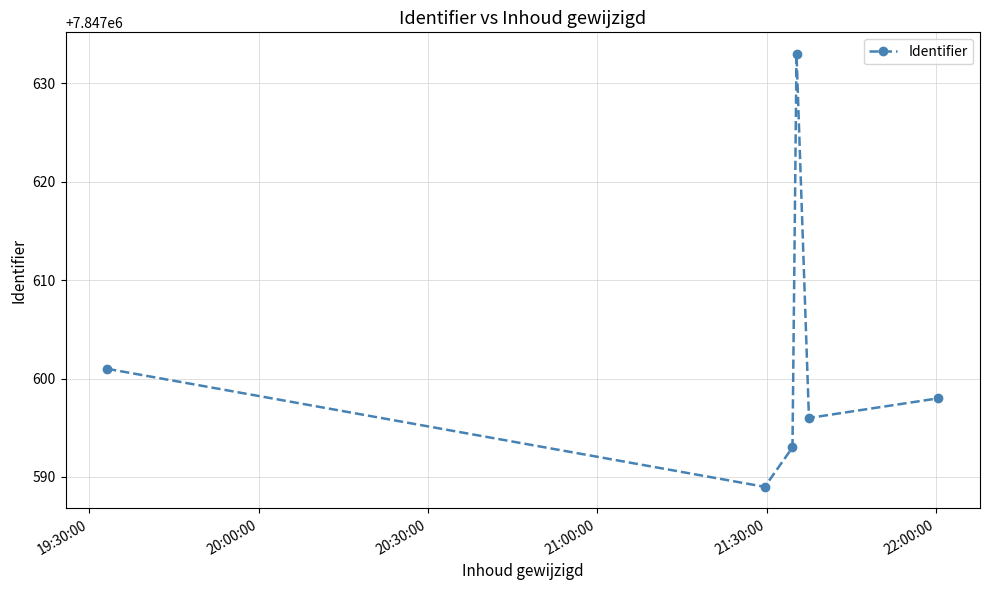

How many series are shown in this chart?

1